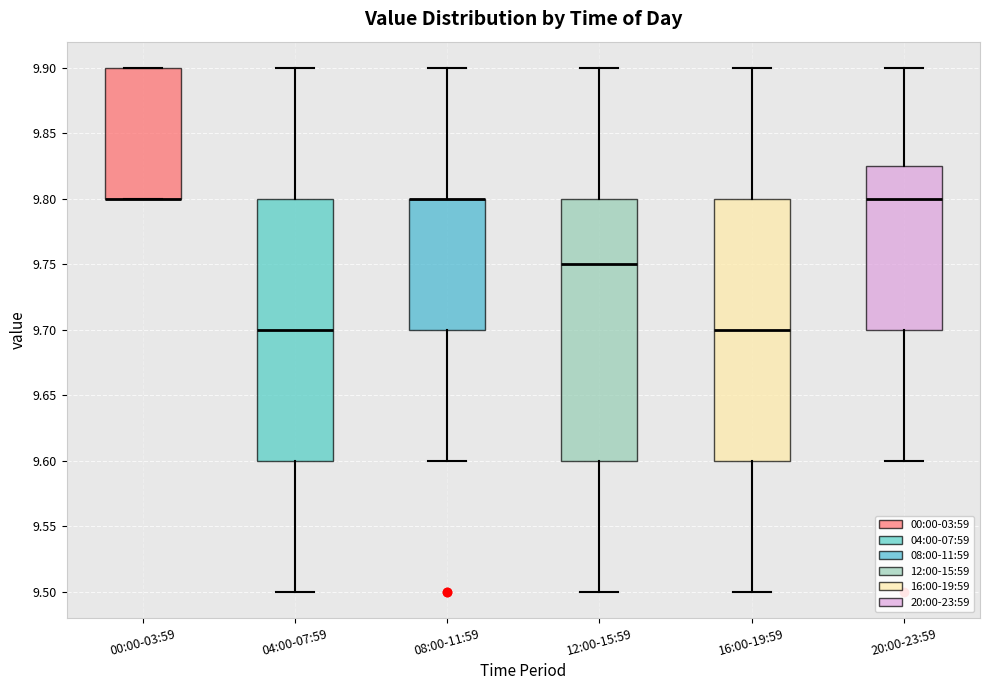

Reading left to right, read every box against the y-axis: the position of its median line, the range the box covers, and the ends of its whiskers. The values are not printed on the chart, so give them approximately, as read against the axis.

00:00-03:59: median 9.800 (drawn on the box's lower edge), box 9.800 to 9.900, whiskers 9.800 to 9.900
04:00-07:59: median 9.700, box 9.600 to 9.800, whiskers 9.500 to 9.900
08:00-11:59: median 9.800 (drawn on the box's upper edge), box 9.700 to 9.800, whiskers 9.600 to 9.900
12:00-15:59: median 9.750, box 9.600 to 9.800, whiskers 9.500 to 9.900
16:00-19:59: median 9.700, box 9.600 to 9.800, whiskers 9.500 to 9.900
20:00-23:59: median 9.800, box 9.700 to 9.825, whiskers 9.600 to 9.900